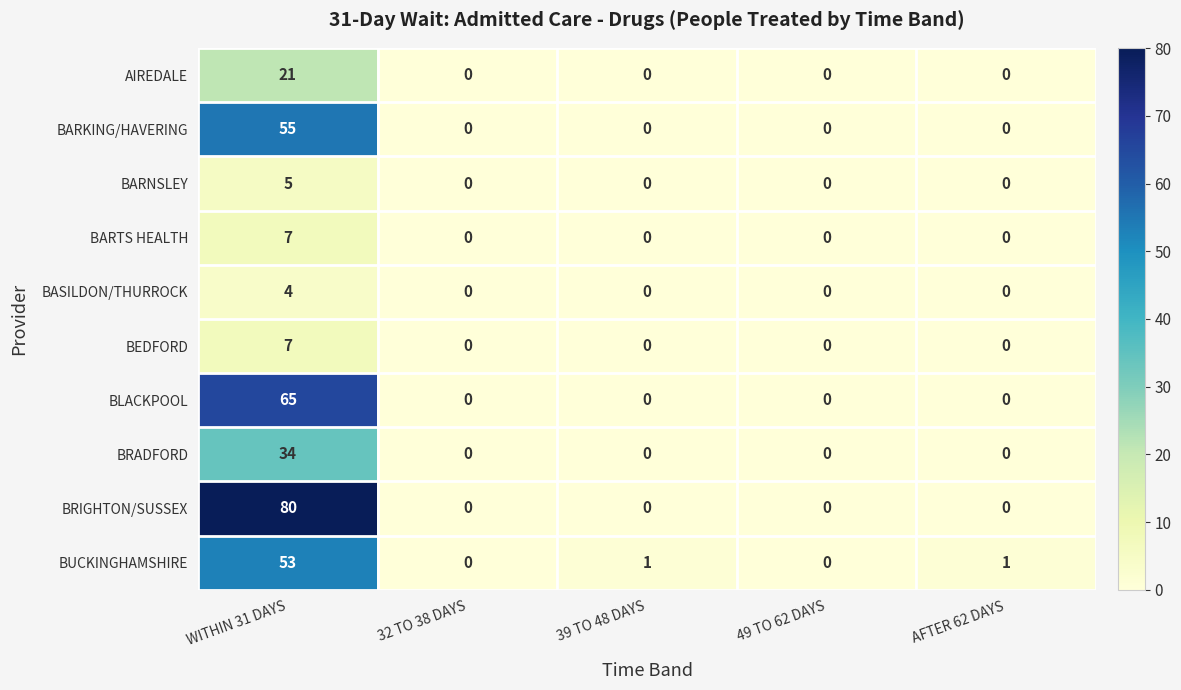

The BARKING/HAVERING series shows 0 at 32 TO 38 DAYS. True or false?

True